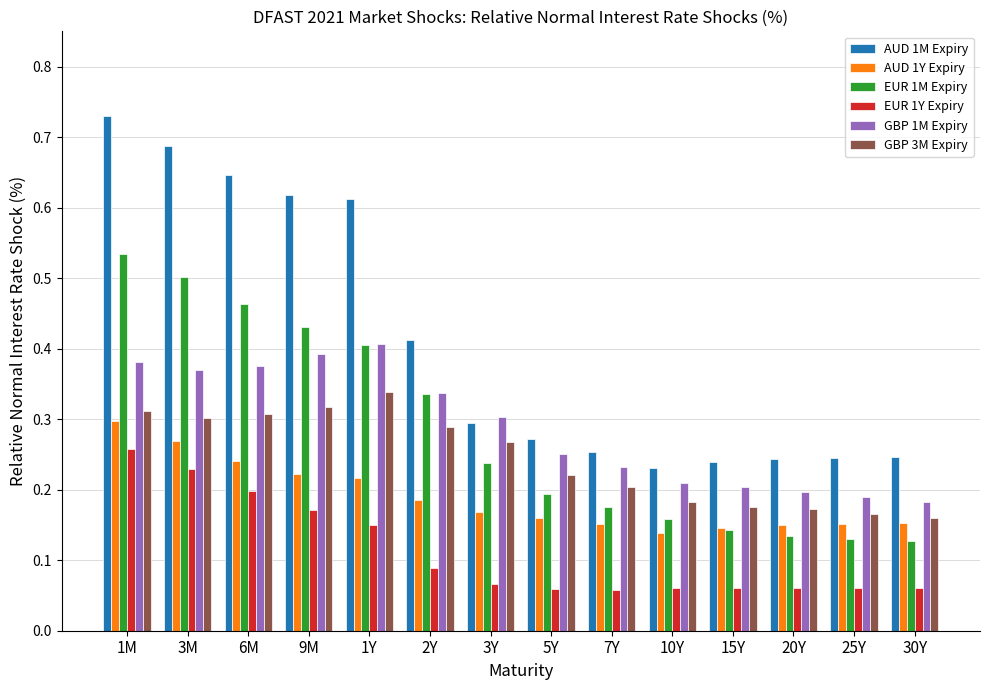

True or false: EUR 1Y Expiry has a value of 0.0 at 3Y.

False